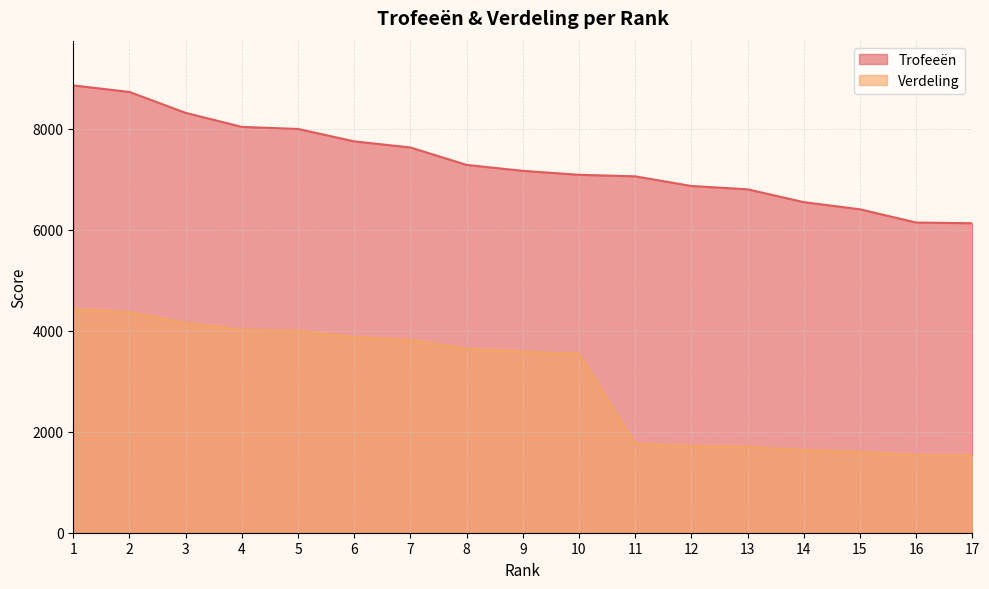

What is the sum of the Verdeling values at 17 and 8?

5177